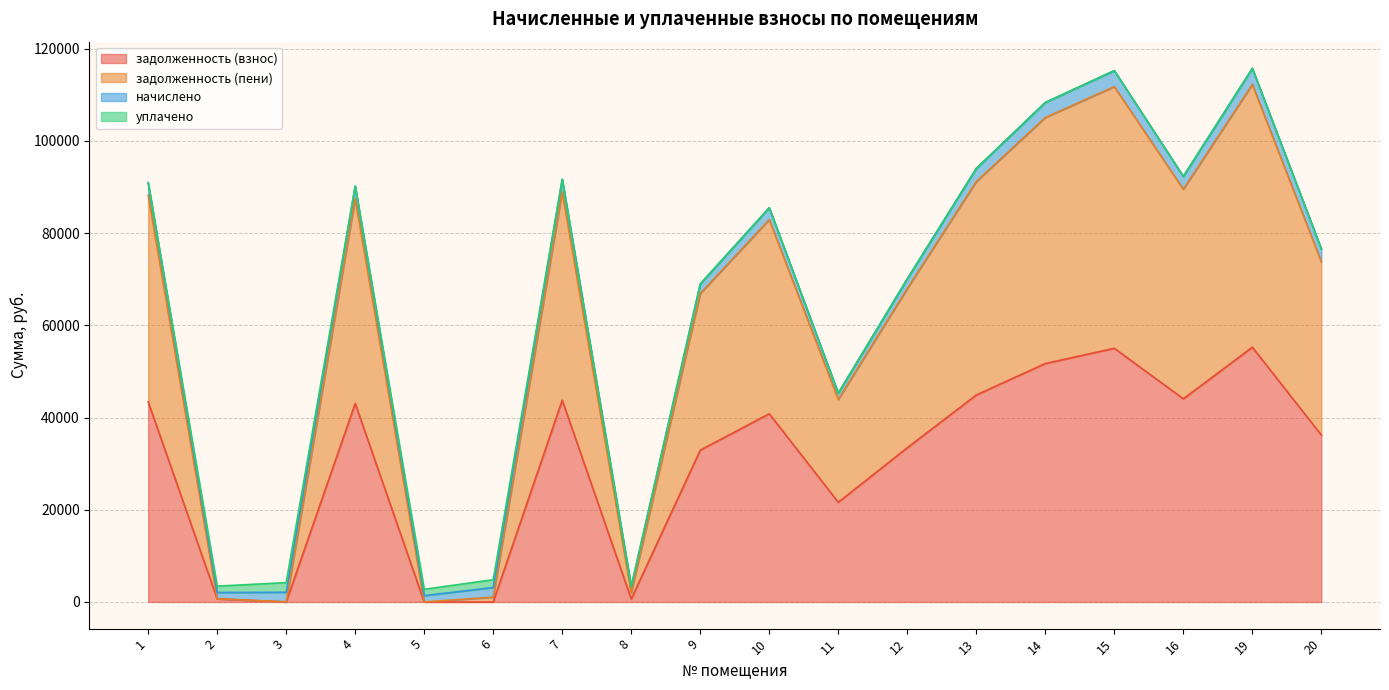

What is the maximum value for задолженность (взнос)?

55244.4